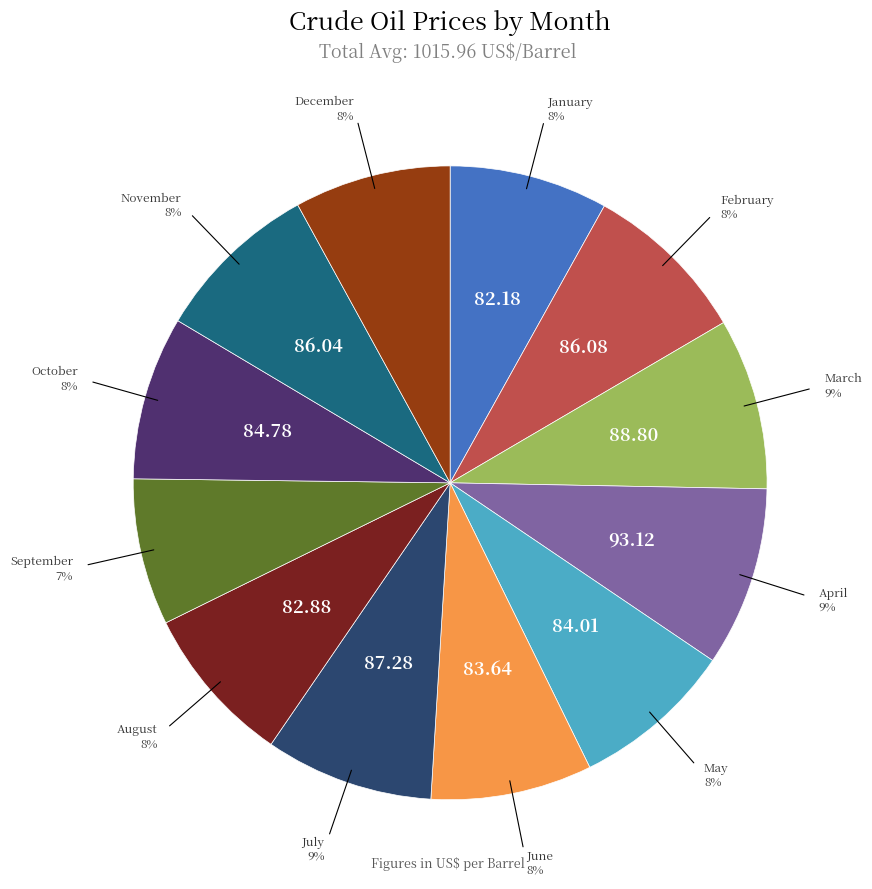

To the nearest percent, what is the difference between the largest and smallest slice percentages?

2%